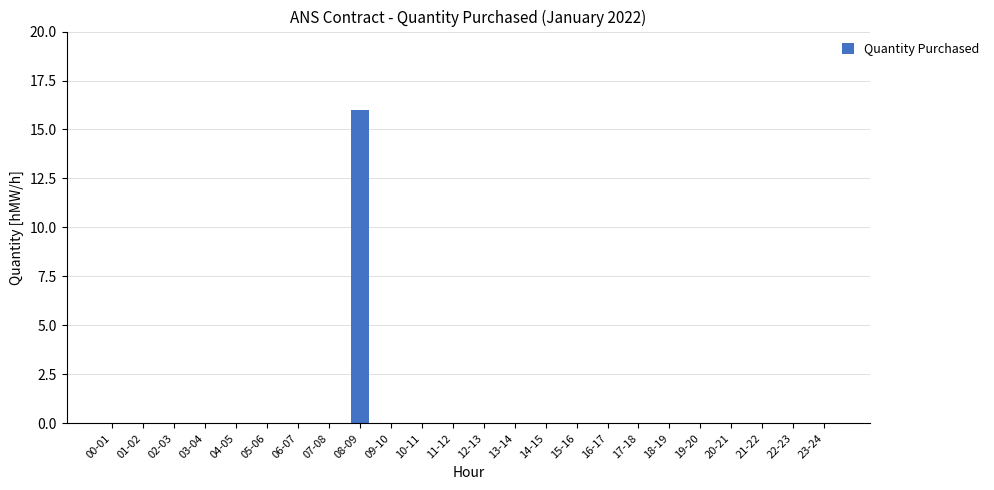

Between 13-14 and 08-09, which is larger?

08-09